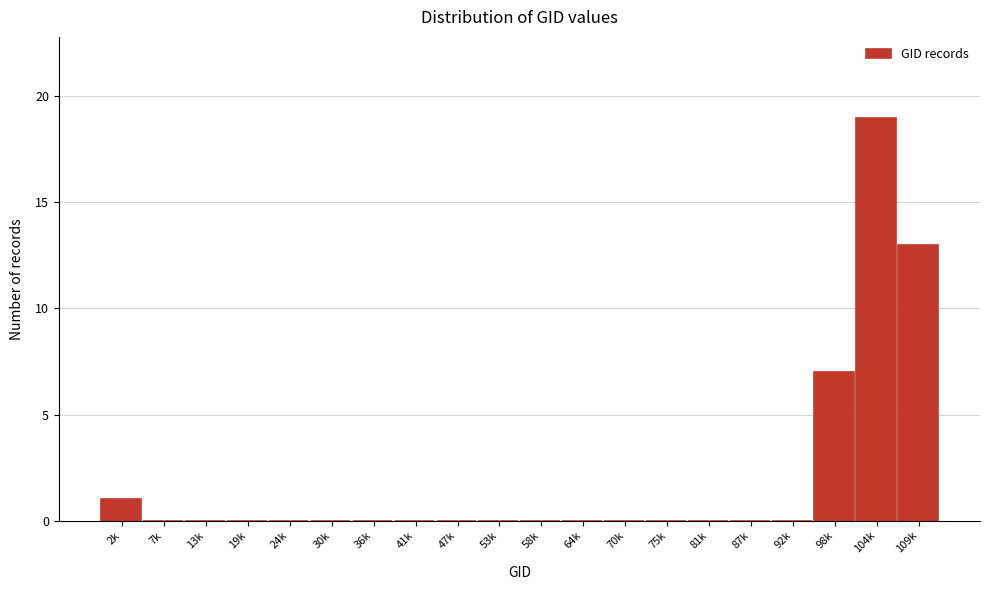

Reading left to right, what are all the values shown in this chart?

2k=1	7k=0	13k=0	19k=0	24k=0	30k=0	36k=0	41k=0	47k=0	53k=0	58k=0	64k=0	70k=0	75k=0	81k=0	87k=0	92k=0	98k=7	104k=19	109k=13